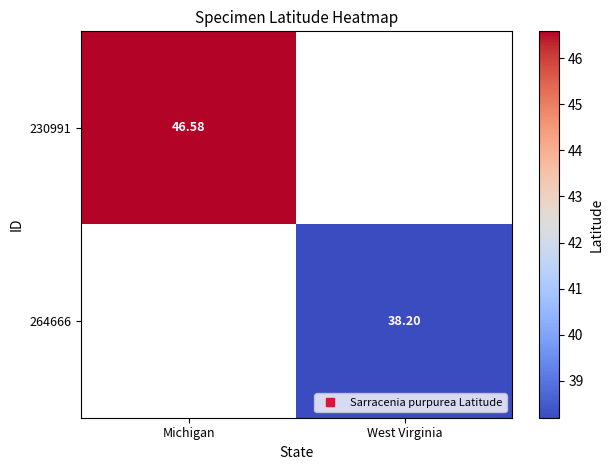

Which series has the largest range (max minus min)?

230991